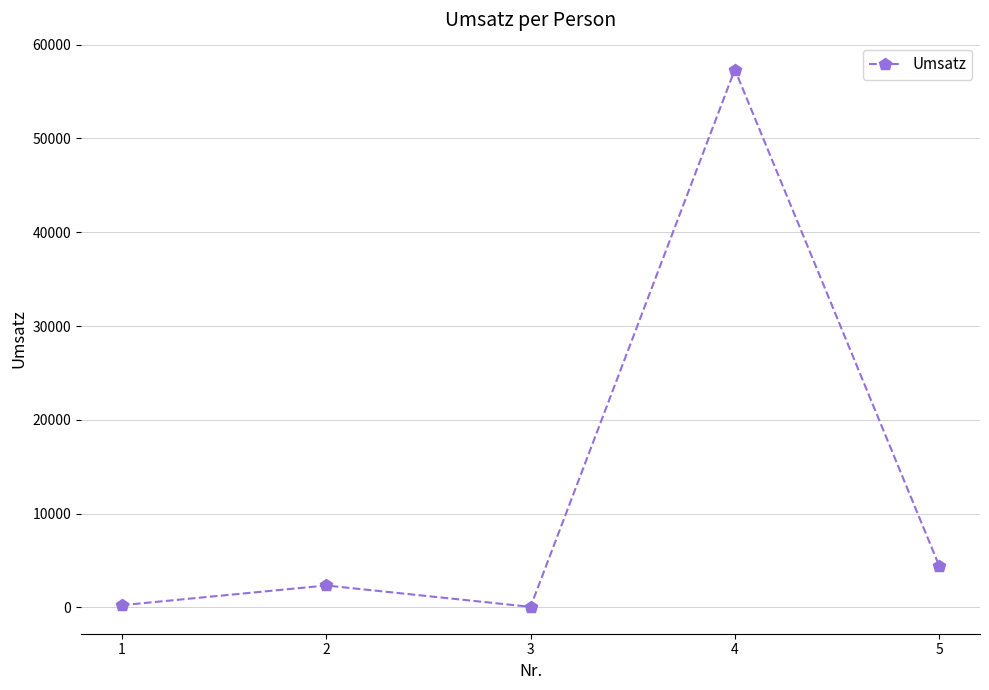

What is the maximum value shown in the chart?

57345.8